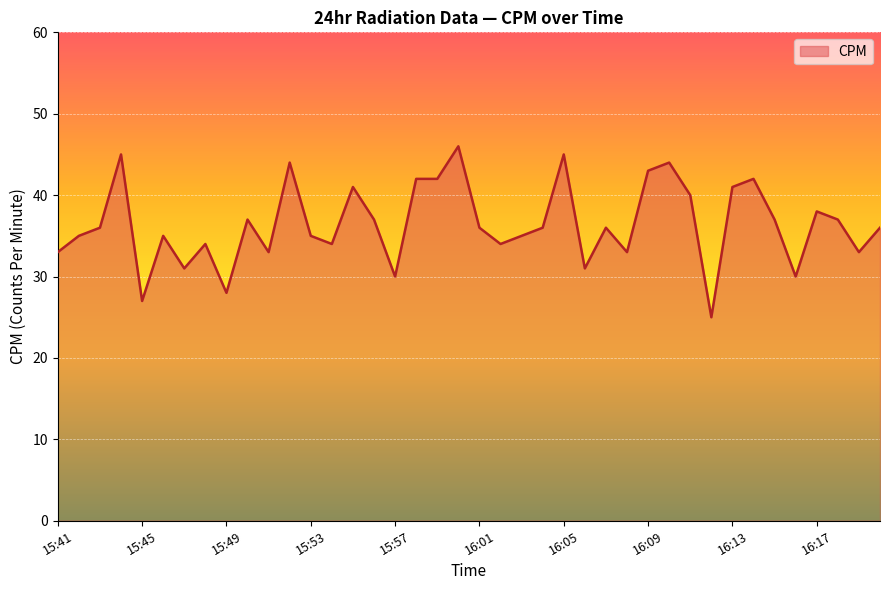

What is the minimum value shown in the chart?

25